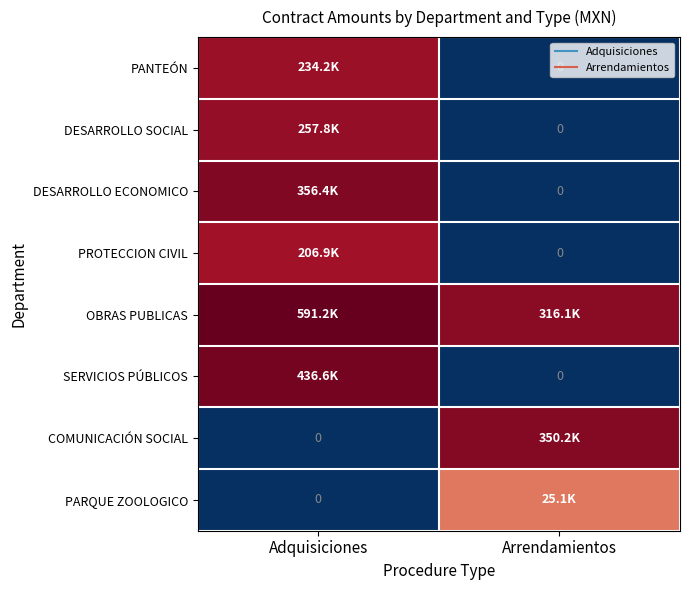

How many data points does each series have?

2